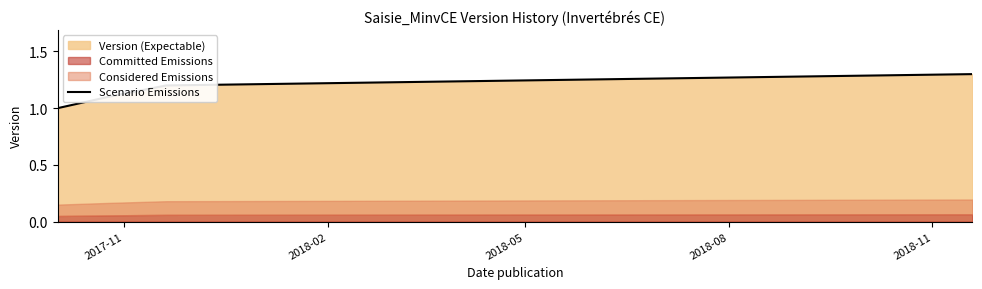

True or false: Scenario Emissions has more than 2 points higher than both neighbors.

False